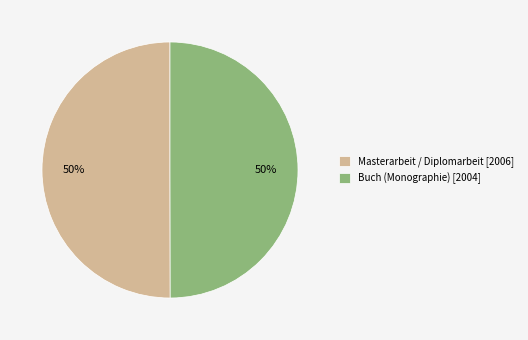

What percentage is the Masterarbeit / Diplomarbeit slice, to the nearest percent?

50%